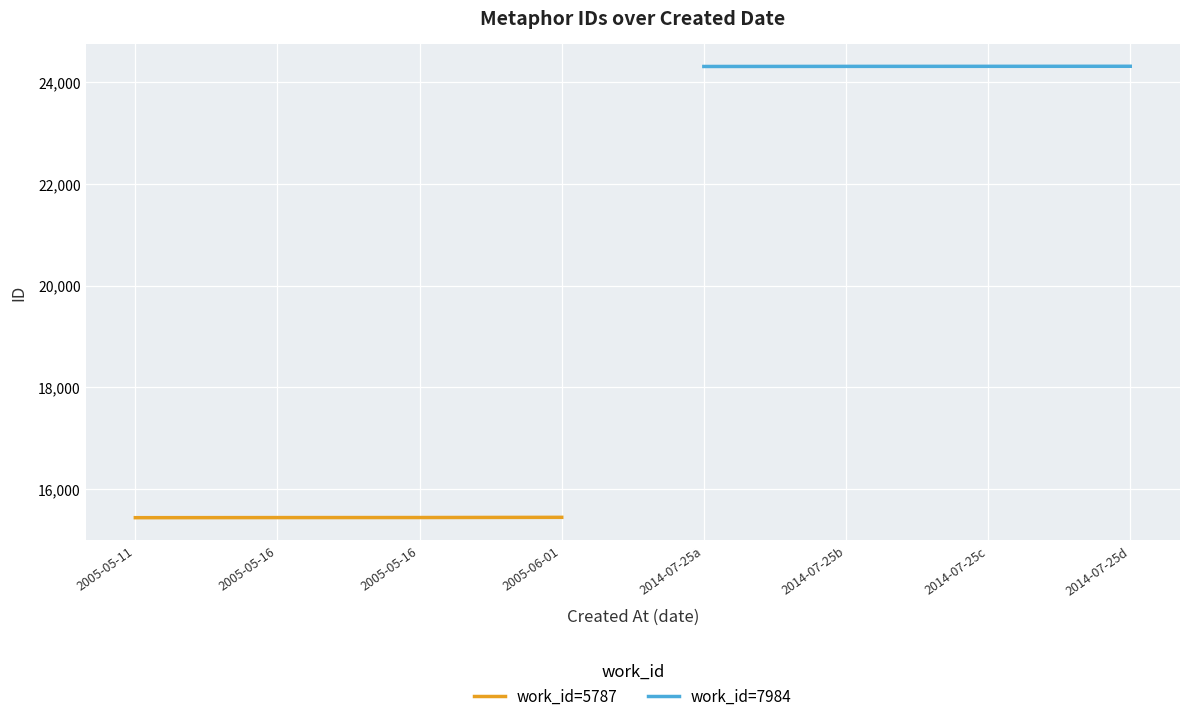

Which has a higher value, 2005-05-16 or 2005-05-16?

2005-05-16